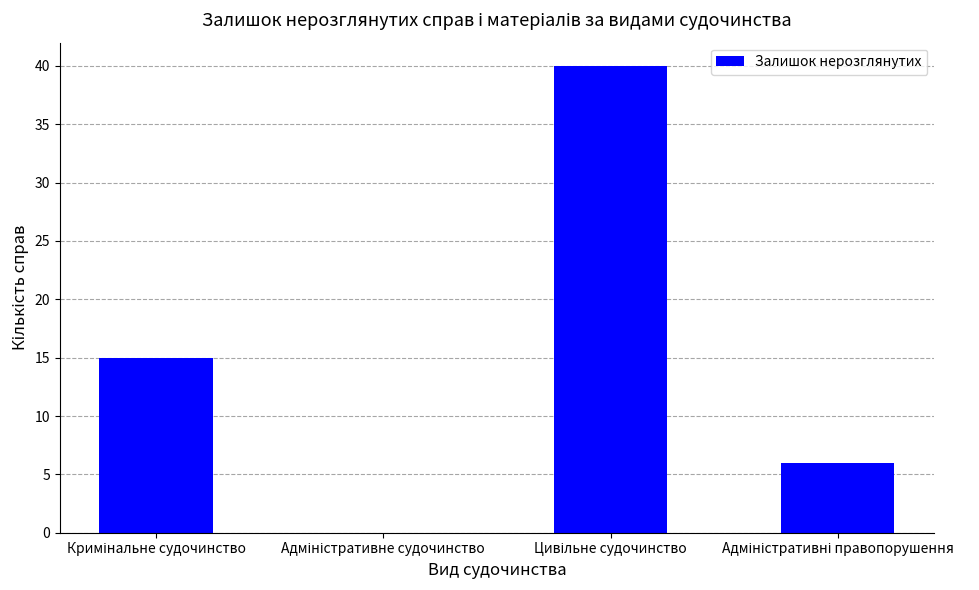

How many categories are shown in the chart?

4